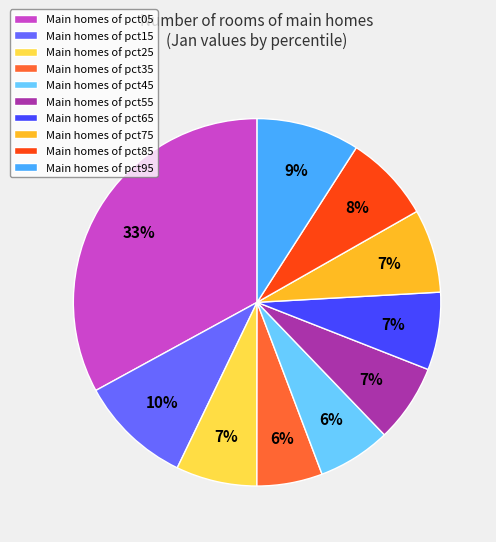

What percentage is the Main homes of pct05 slice, to the nearest percent?

33%